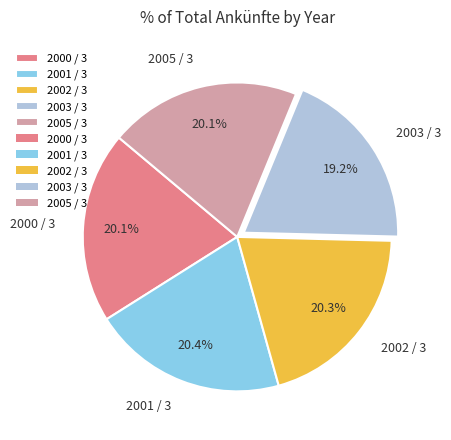

To the nearest percent, what percentage of the pie is 2001 / 3?

20%